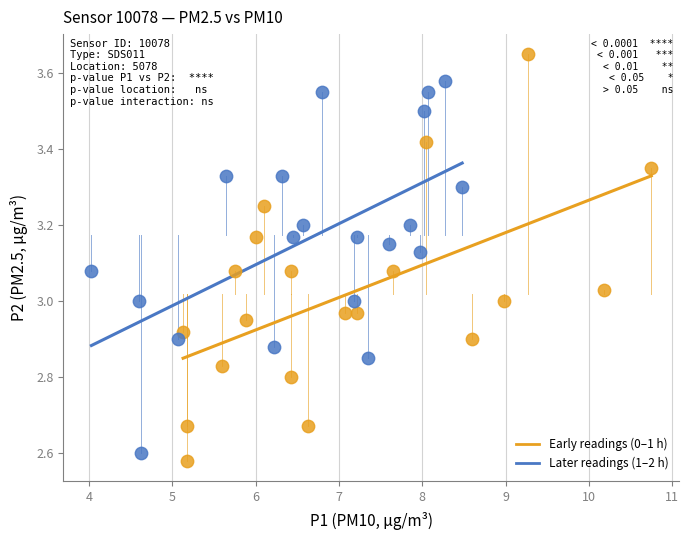

Which series contains the lowest Y value?

Early readings (0–1 h)